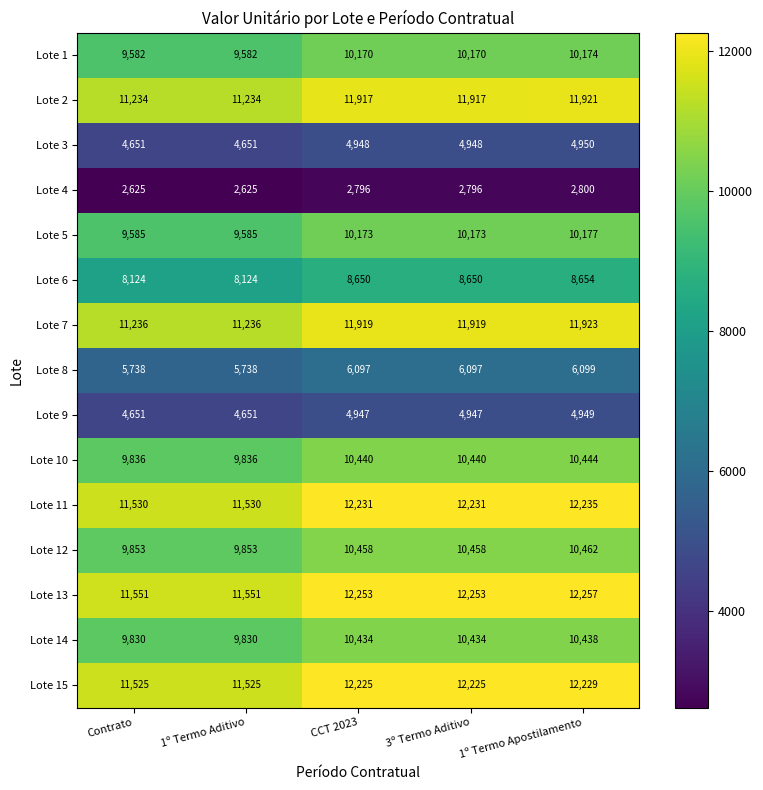

At which category is the sum across all series the highest?

1º Termo Apostilamento